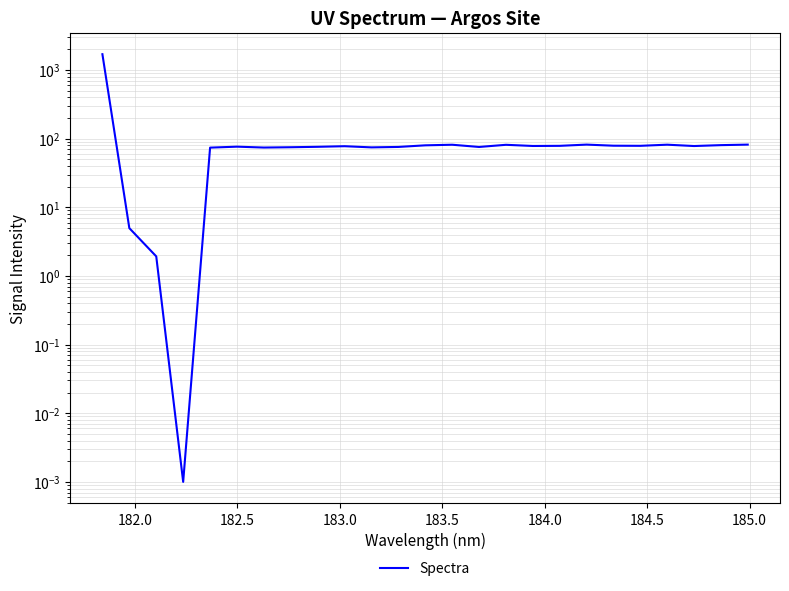

The chart shows a value of 27.5 at 21. True or false?

False